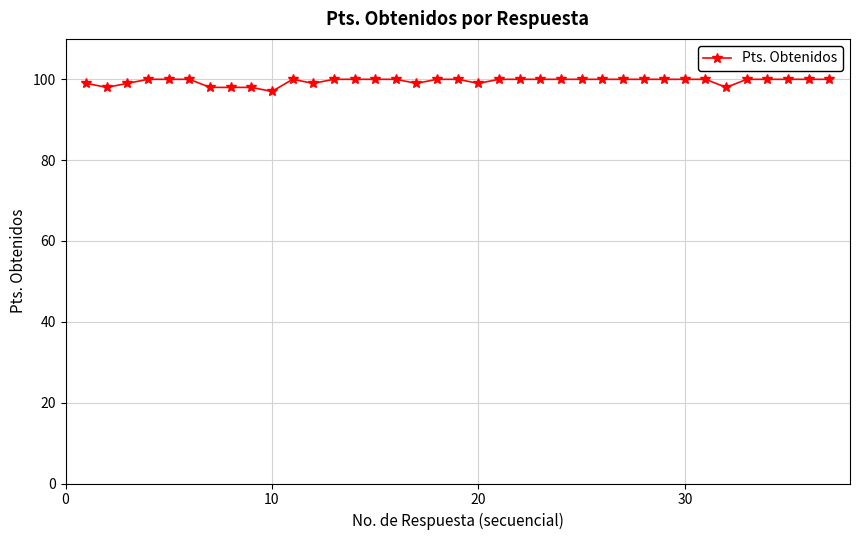

What is the value of the 28th point from the left?

100